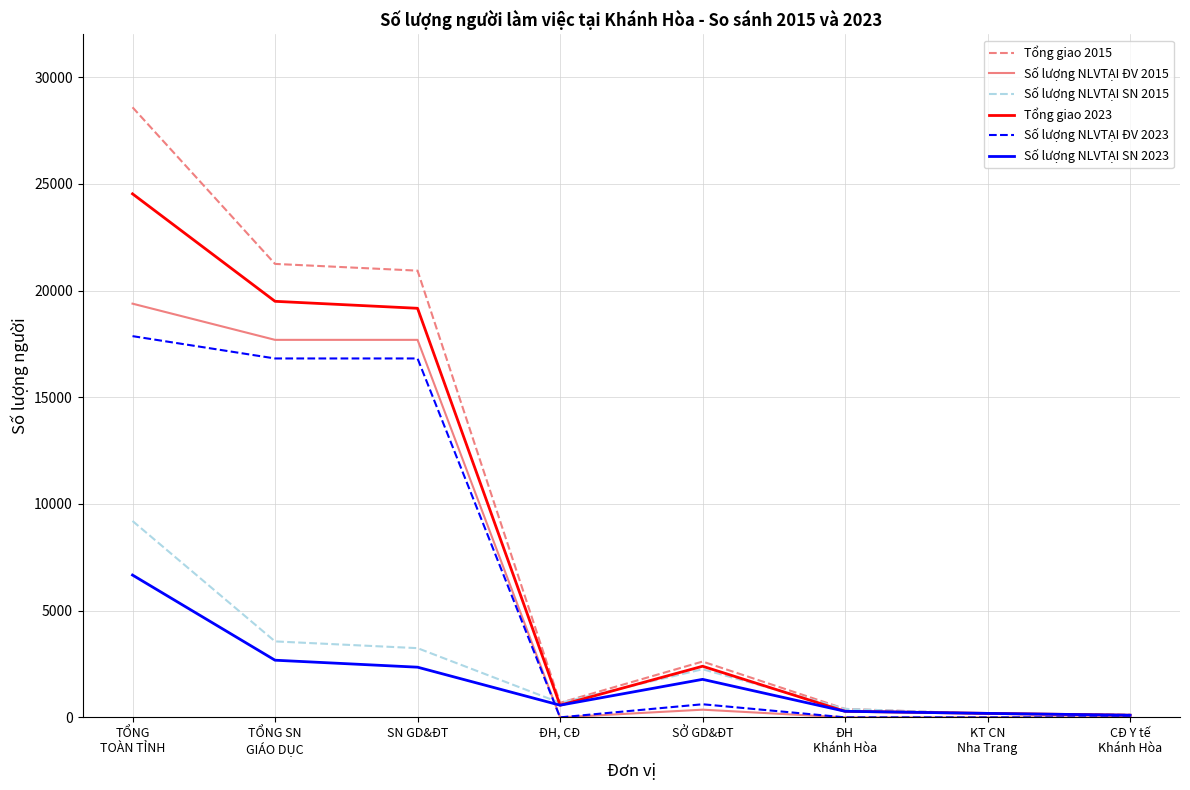

Count the number of categories in the chart.

8